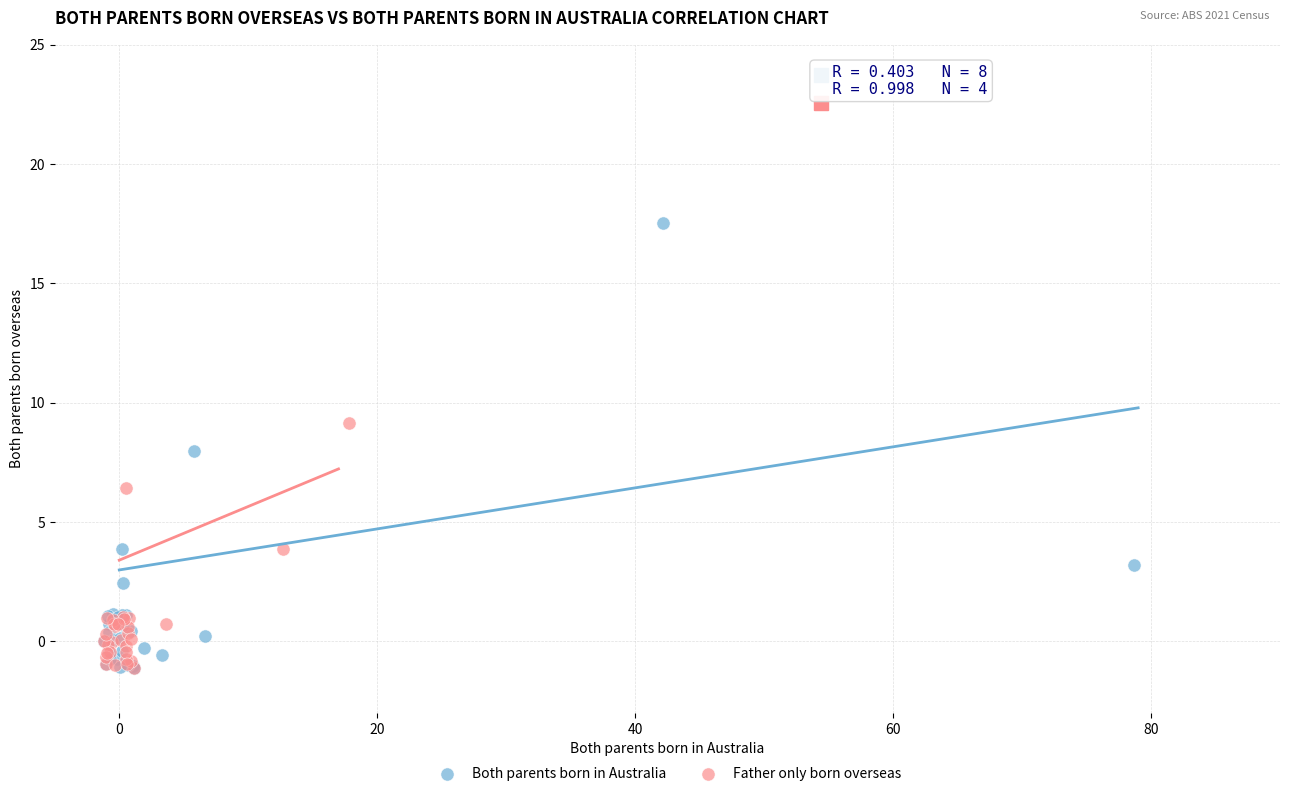

Which series has the largest Y range (max minus min)?

Both parents born in Australia